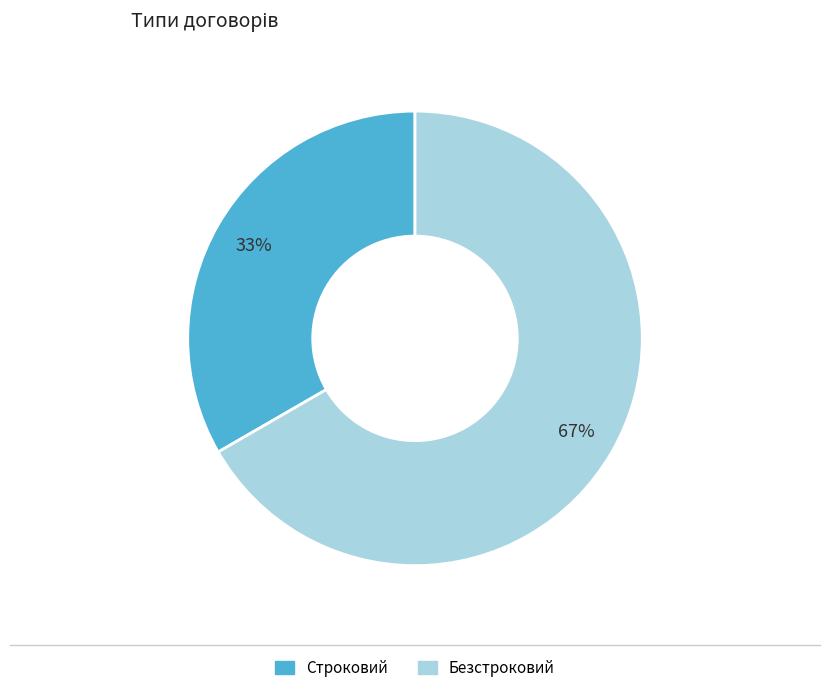

The Безстроковий slice represents 67% of the pie. True or false?

True